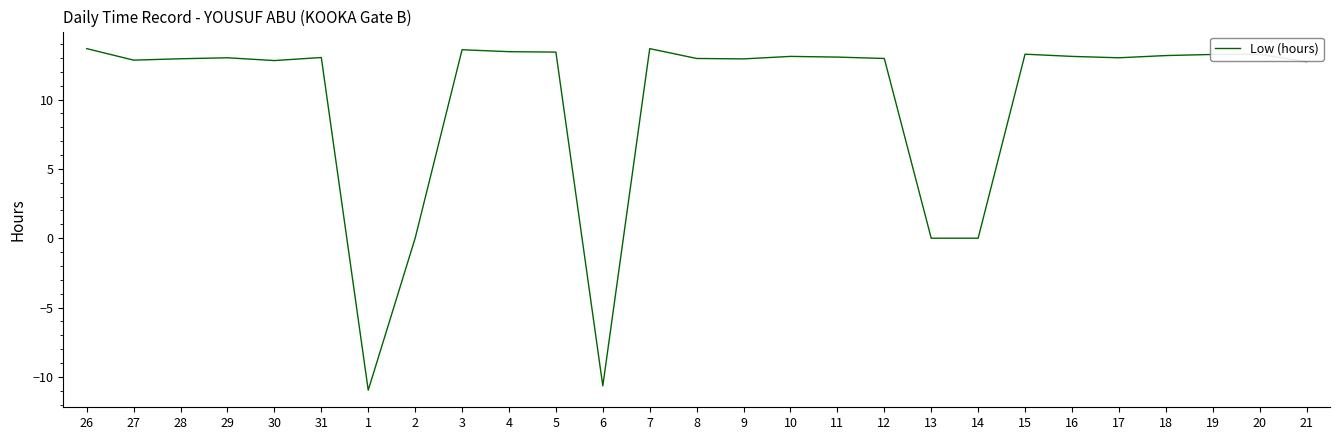

How many categories are shown in the chart?

27